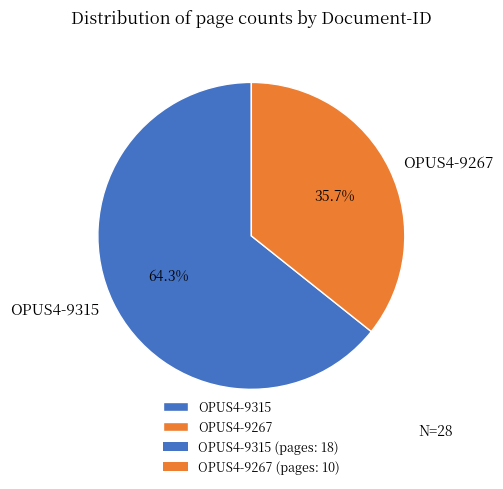

Rank the categories by value from highest to lowest.

OPUS4-9315, OPUS4-9267